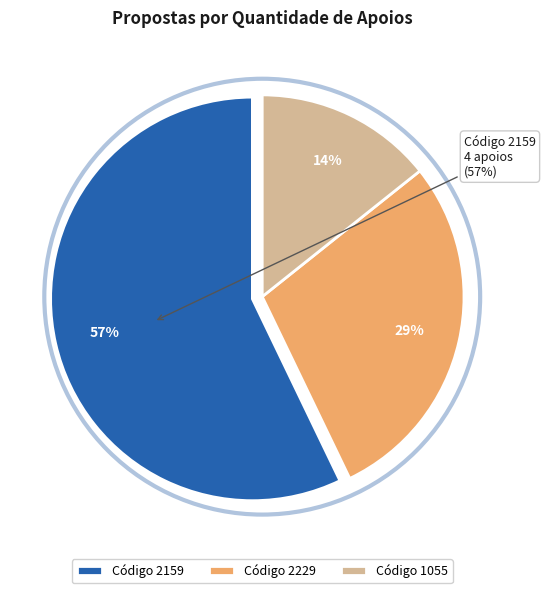

Which has a higher value, 1055 or 2229?

2229